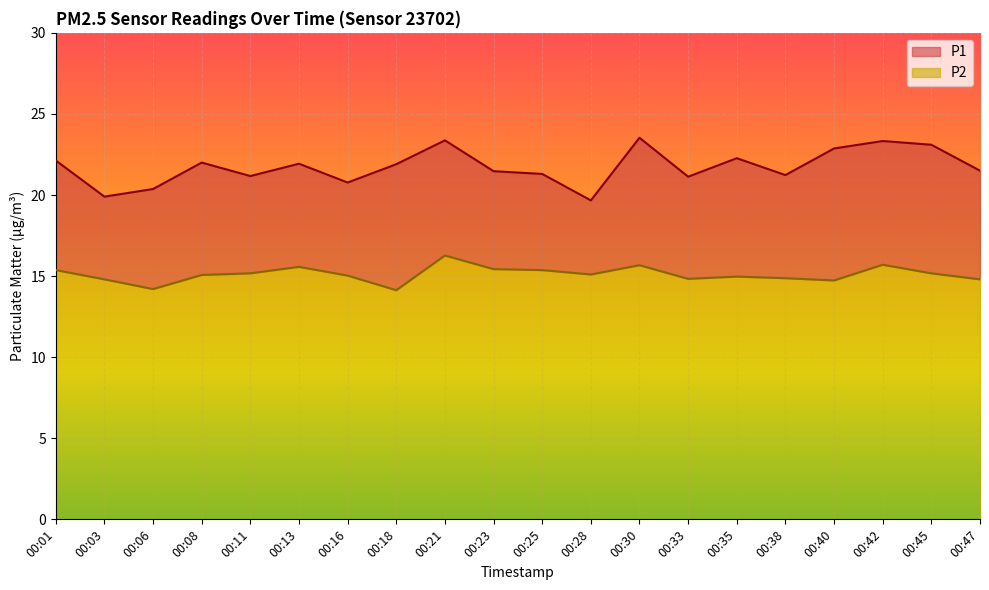

True or false: P1 and P2 cross at least once.

False